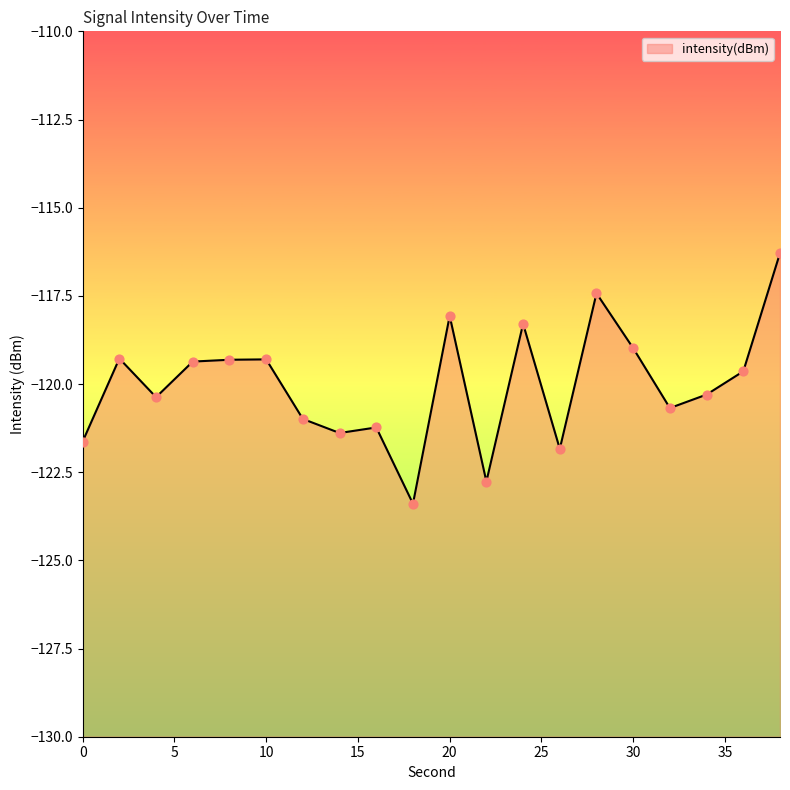

What is the change in value from 16 to 38?

+4.9